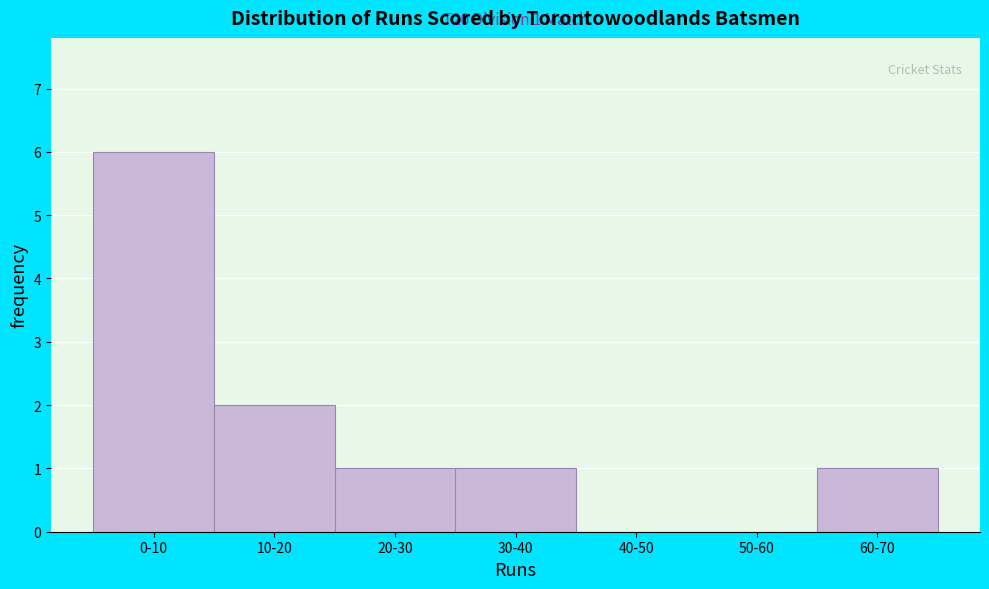

Reading right to left, list all the values displayed in this chart.

60-70=1	50-60=0	40-50=0	30-40=1	20-30=1	10-20=2	0-10=6